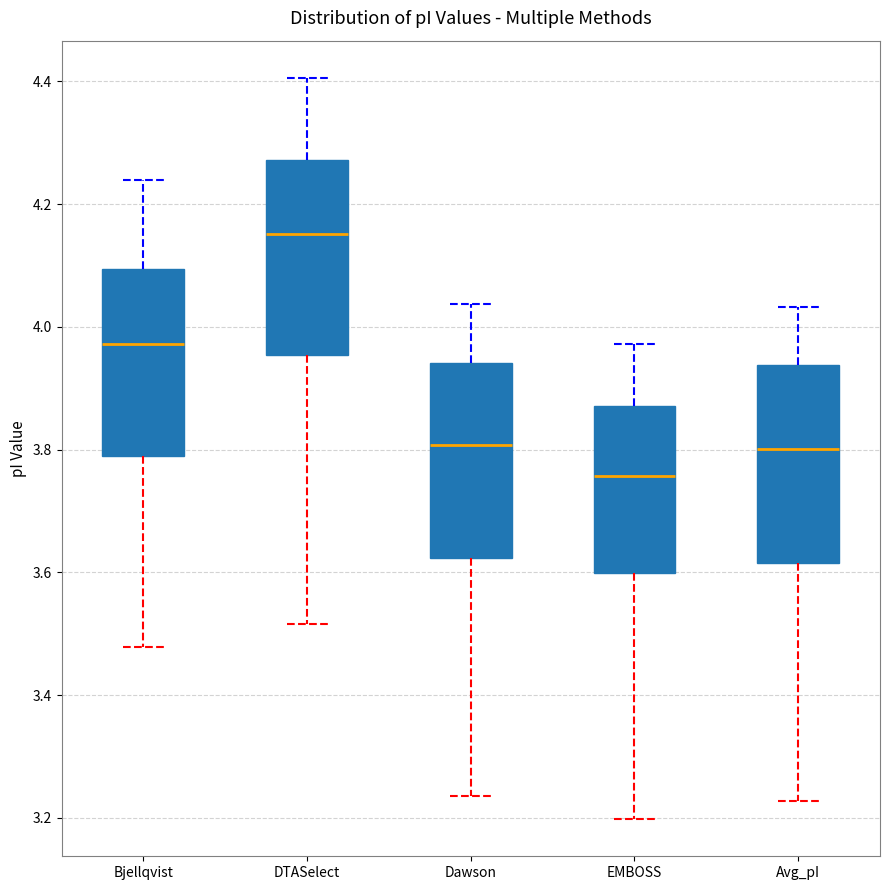

Reading left to right, read every box against the y-axis: the position of its median line, the range the box covers, and the ends of its whiskers. The values are not printed on the chart, so give them approximately, as read against the axis.

Bjellqvist: median 3.98, box 3.78 to 4.10, whiskers 3.48 to 4.24
DTASelect: median 4.16, box 3.96 to 4.28, whiskers 3.52 to 4.40
Dawson: median 3.80, box 3.62 to 3.94, whiskers 3.24 to 4.04
EMBOSS: median 3.76, box 3.60 to 3.88, whiskers 3.20 to 3.98
Avg_pI: median 3.80, box 3.62 to 3.94, whiskers 3.22 to 4.04